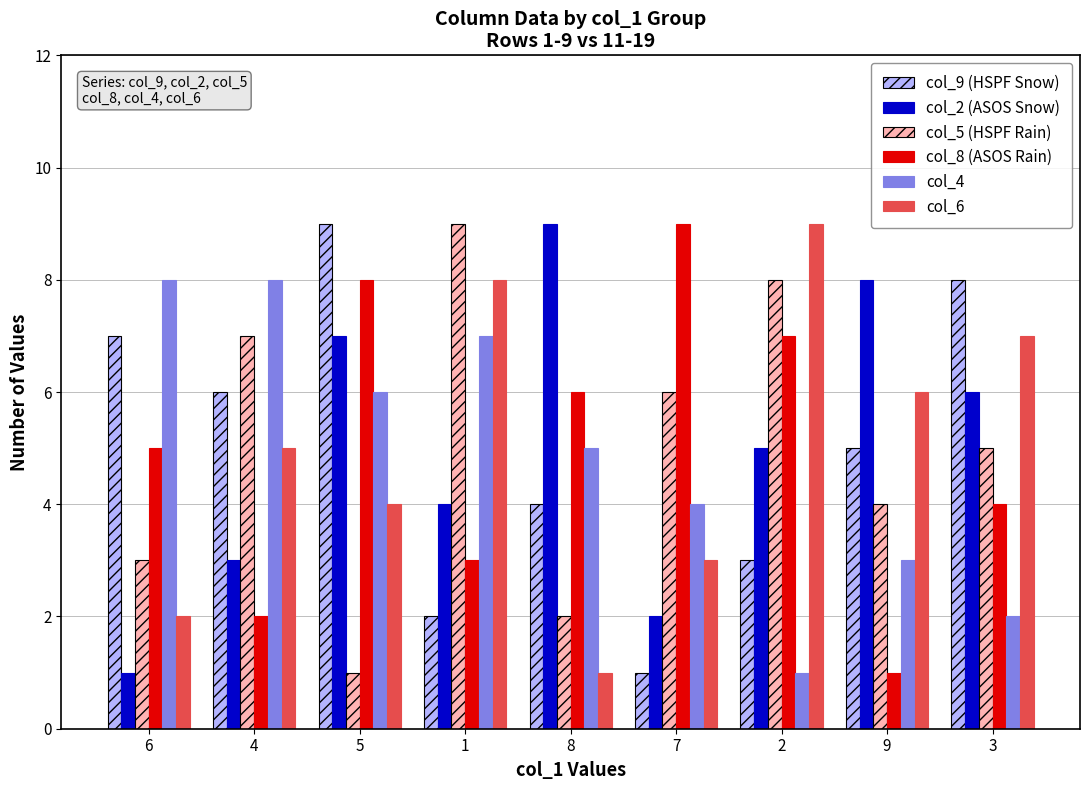

List the labels in order of col_9 (HSPF Snow) value, smallest first.

7, 1, 2, 8, 9, 4, 6, 3, 5